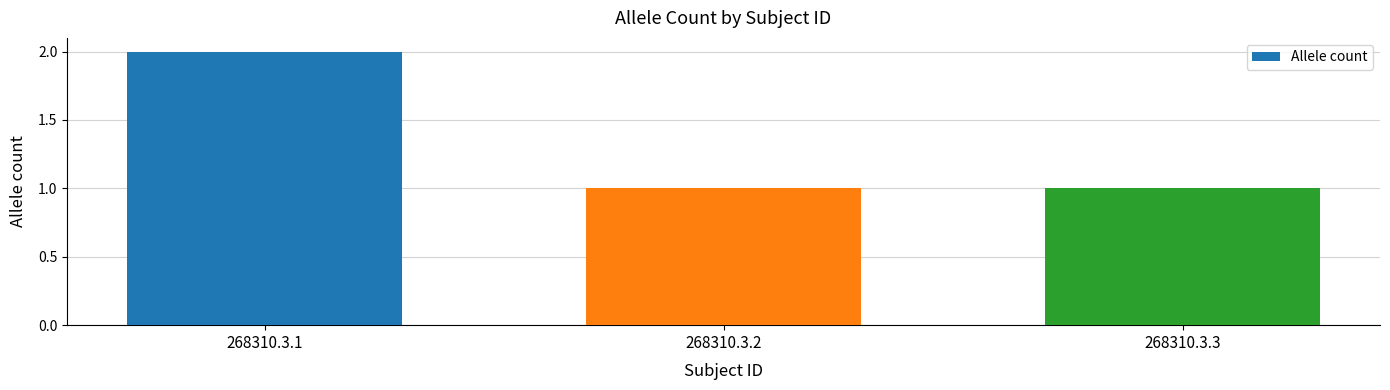

True or false: the data shows 1 at 268310.3.2.

True